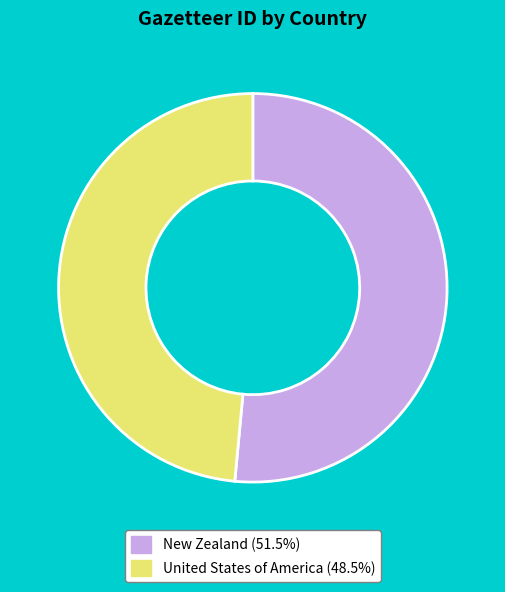

Is the sum of United States of America (48.5%) and New Zealand (51.5%) greater than half?

Yes